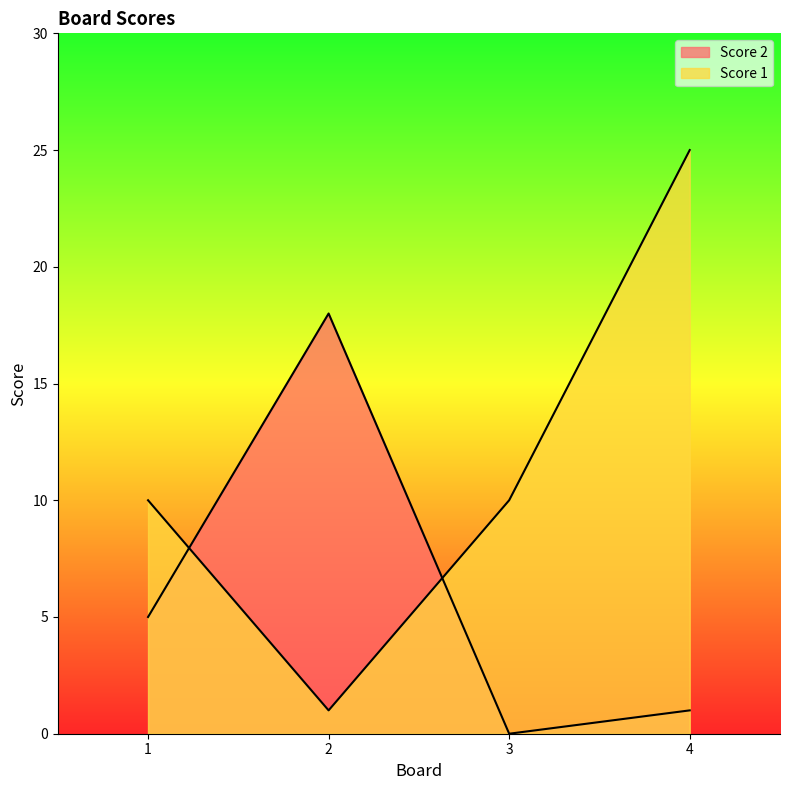

Does the chart have visible grid lines?

No